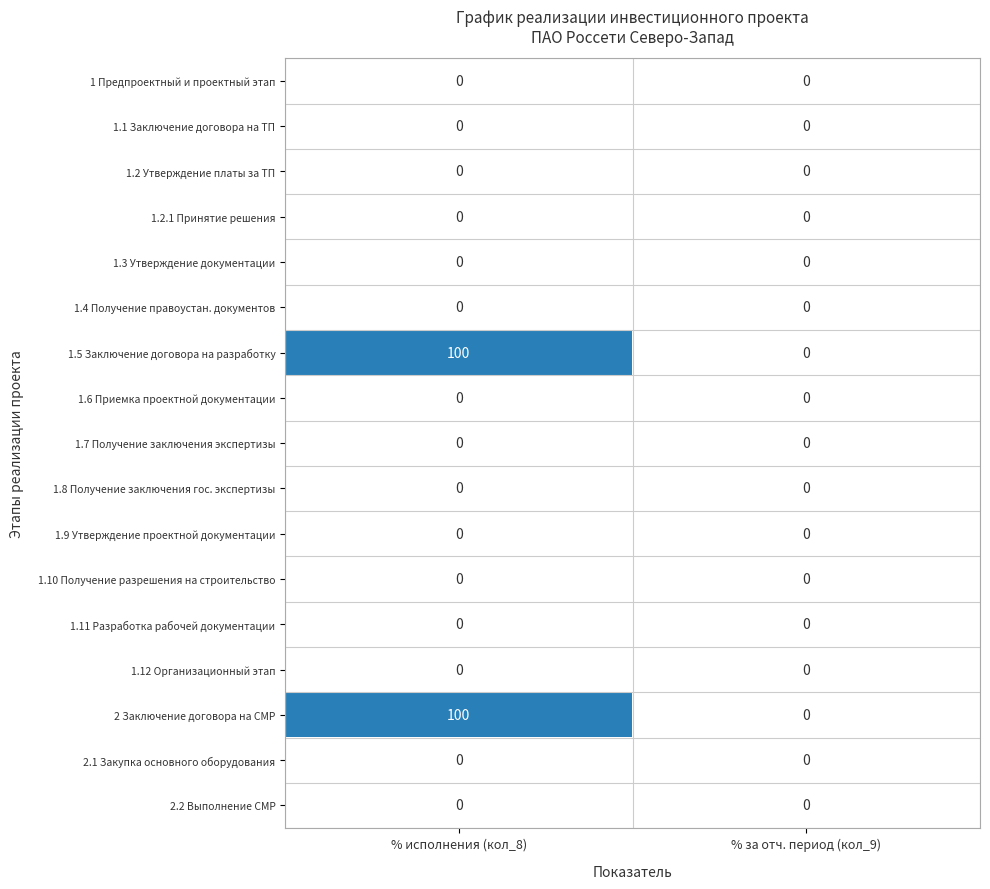

What is the difference between the highest and lowest values at % исполнения (кол_8)?

100